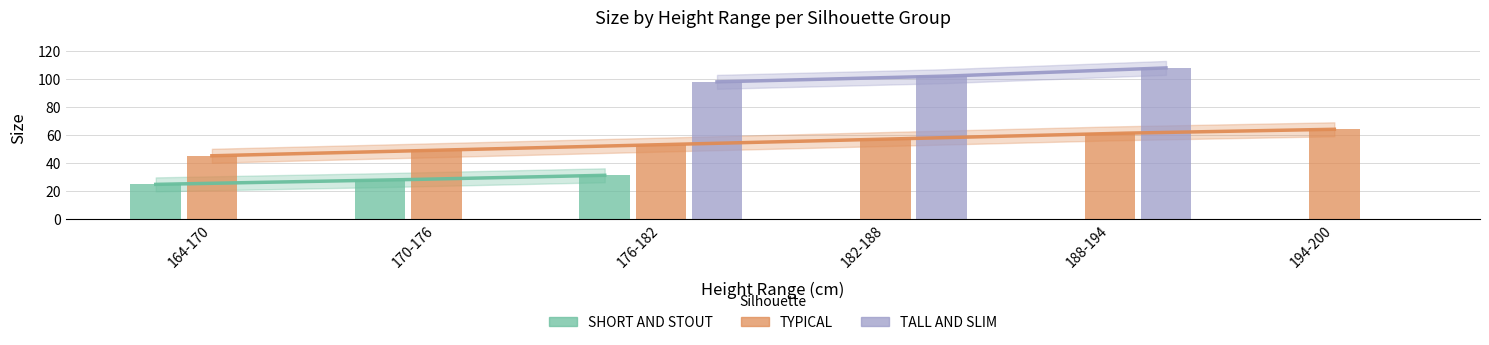

Which series changed the most between 170-176 and 188-194?

TALL AND SLIM